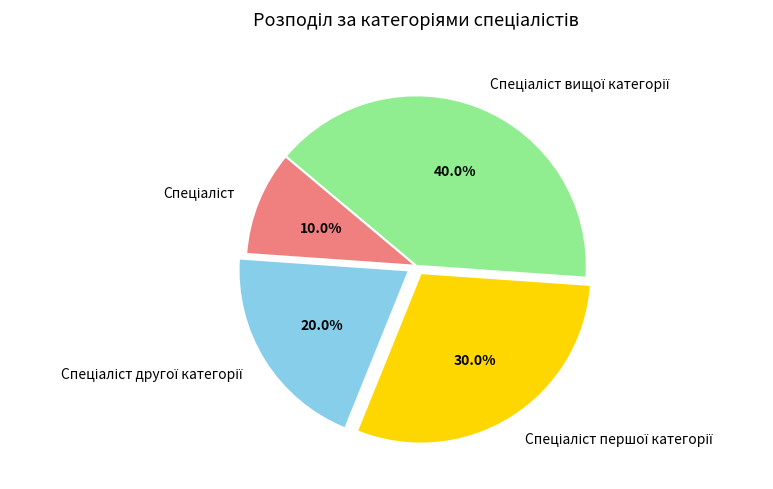

Does any single category account for the majority?

No